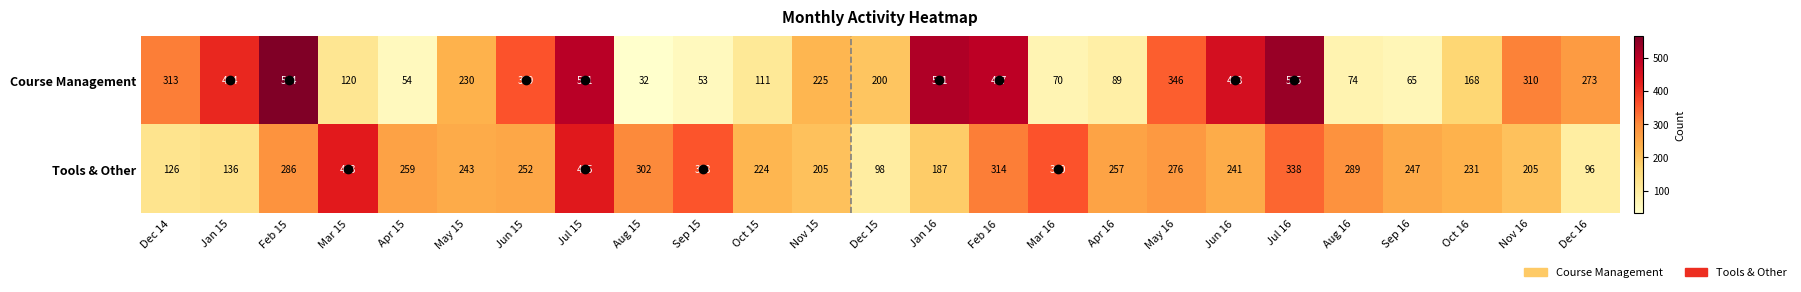

The Tools & Other series shows 453 at Jun 15. True or false?

False